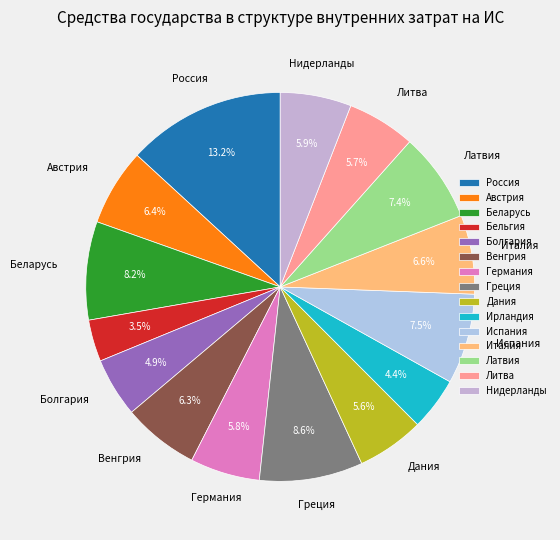

Is there any slice that represents more than half of the pie?

No